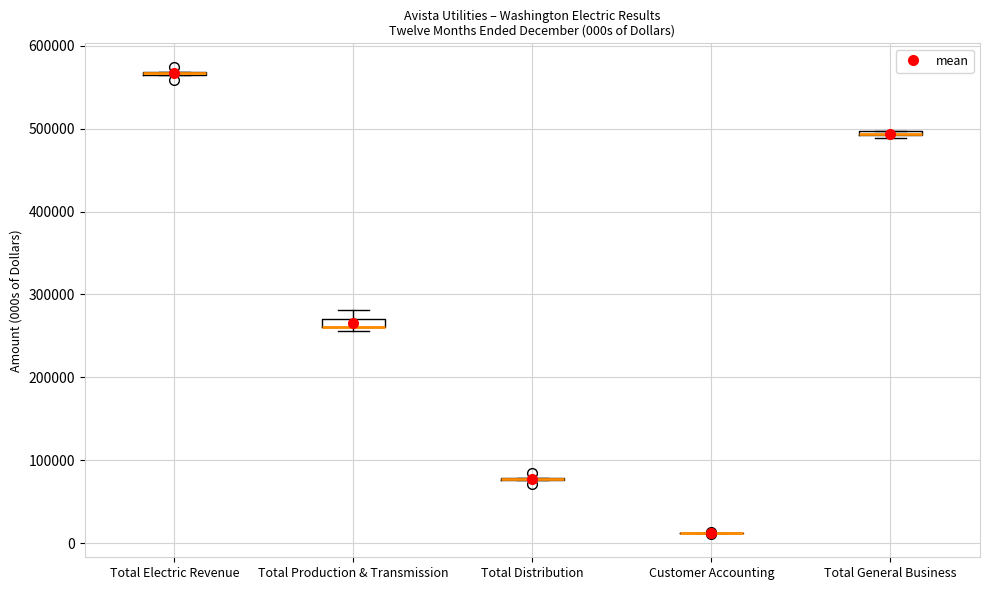

Where is the upper edge of the box for Total Electric Revenue on the y-axis? The values are not printed on the chart, so give them approximately, as read against the axis.

570000